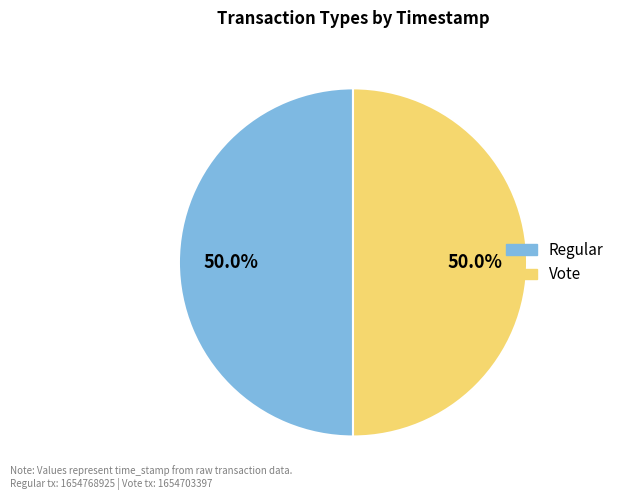

Approximately how many times larger is the value at Vote compared to Regular?

1.0